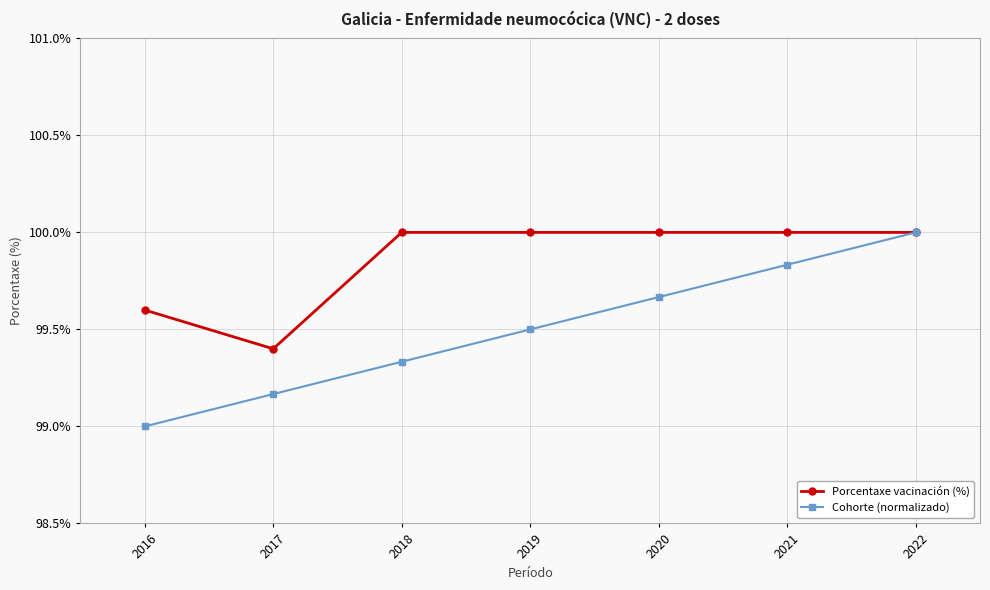

Rank the categories by Cohorte (normalizado) value from highest to lowest.

2022, 2021, 2020, 2019, 2018, 2017, 2016